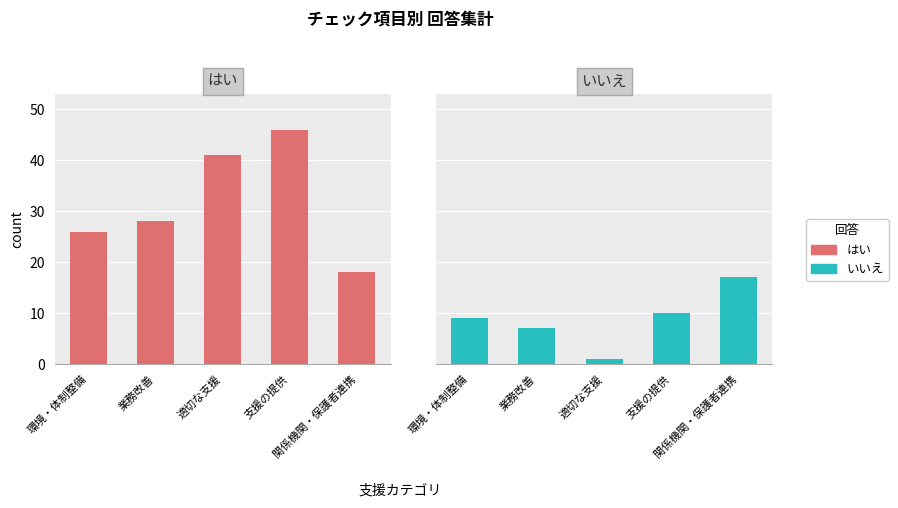

What is the value of the いいえ bar at the 4th from the left?

10